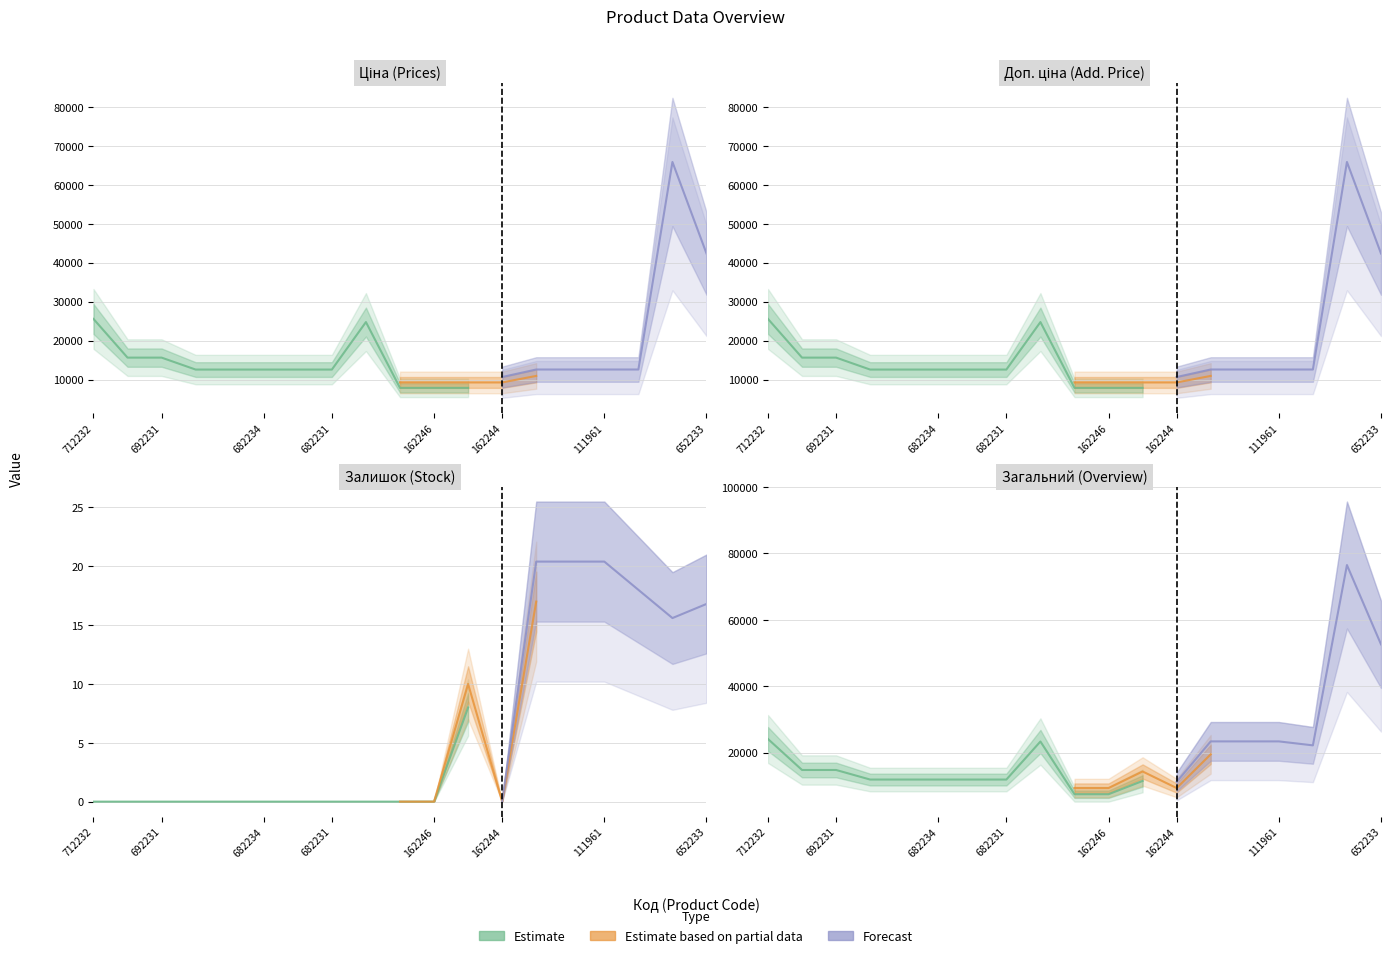

What is the maximum value for Залишок?

17.0